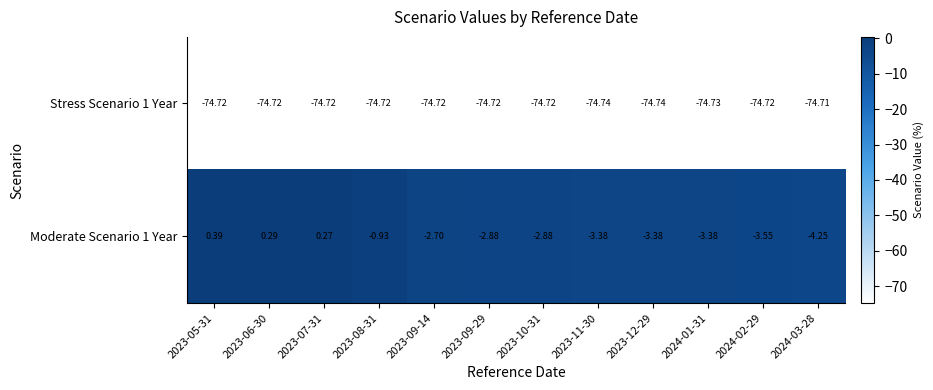

At 2024-02-29, list the series in order from smallest to largest.

Stress Scenario 1 Year, Moderate Scenario 1 Year